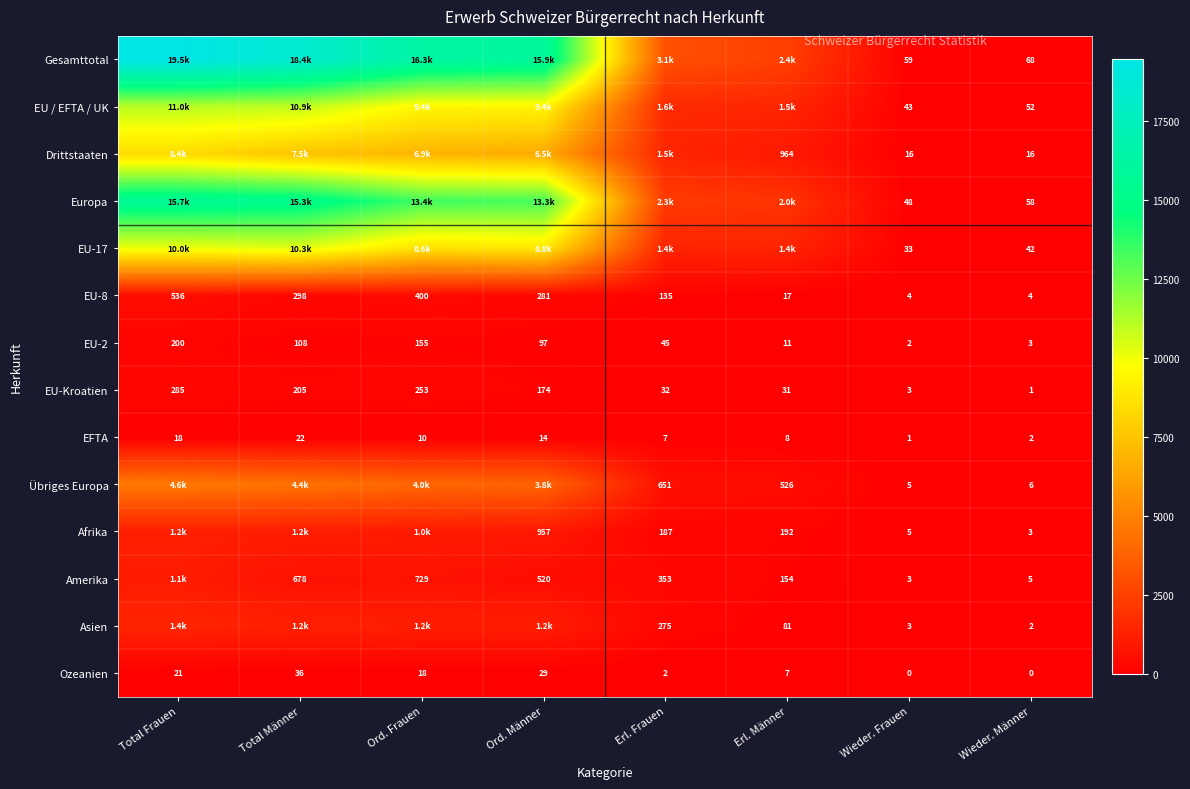

At how many categories does at least one series exceed 15593?

4